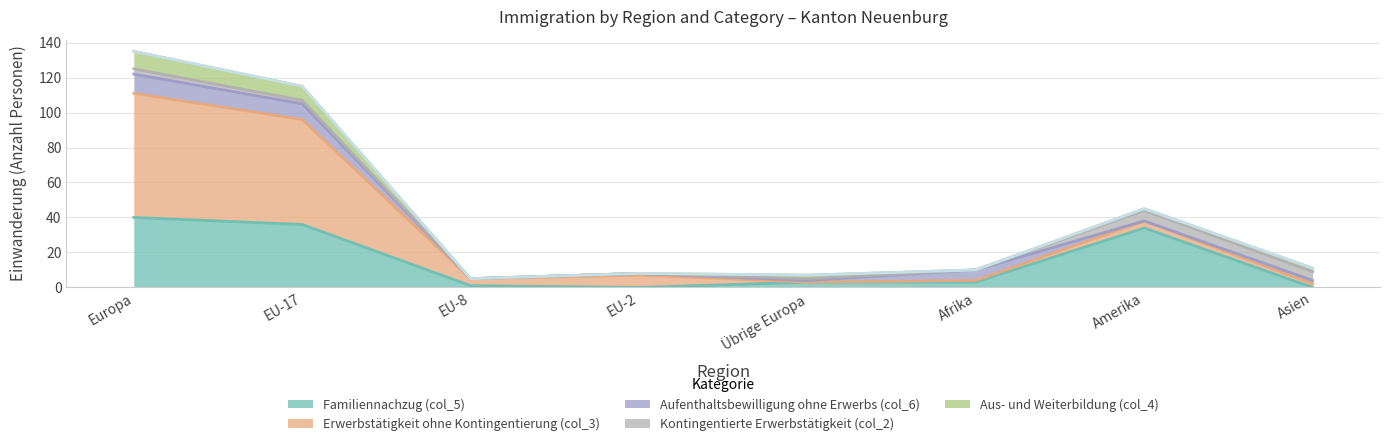

Rank the series by their maximum value, from highest to lowest.

Erwerbstätigkeit ohne Kontingentierung (col_3), Familiennachzug (col_5), Aufenthaltsbewilligung ohne Erwerbs (col_6), Aus- und Weiterbildung (col_4), Kontingentierte Erwerbstätigkeit (col_2), Übrige Zugänge (col_7)